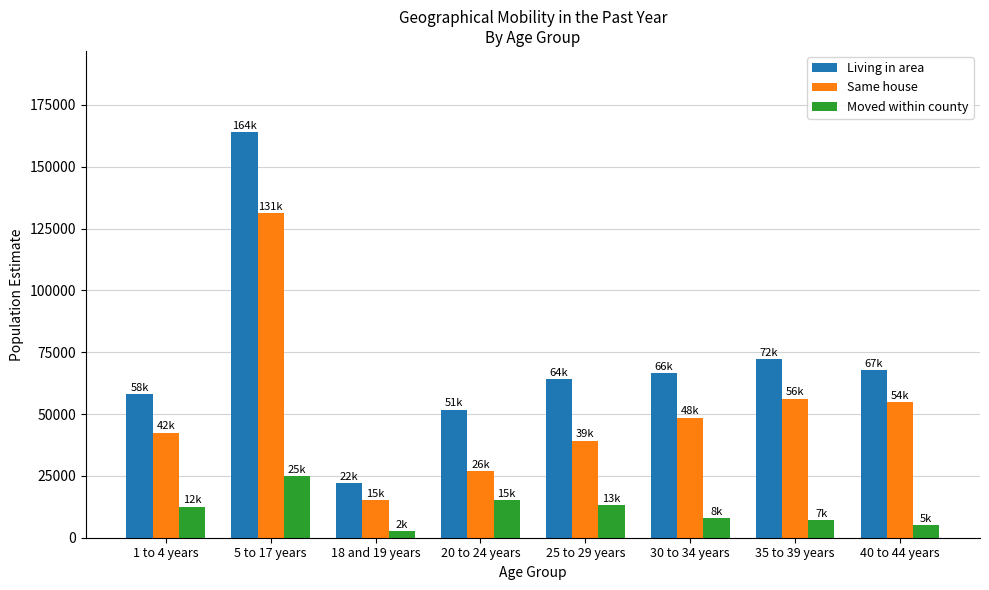

What value does the Same house series have at 35 to 39 years?

56289